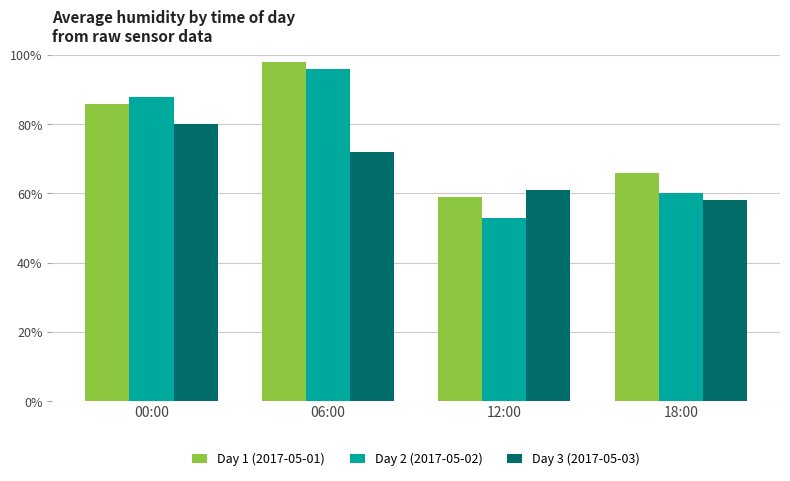

Is it true that Day 1 (2017-05-01) equals 109 at 18:00?

False